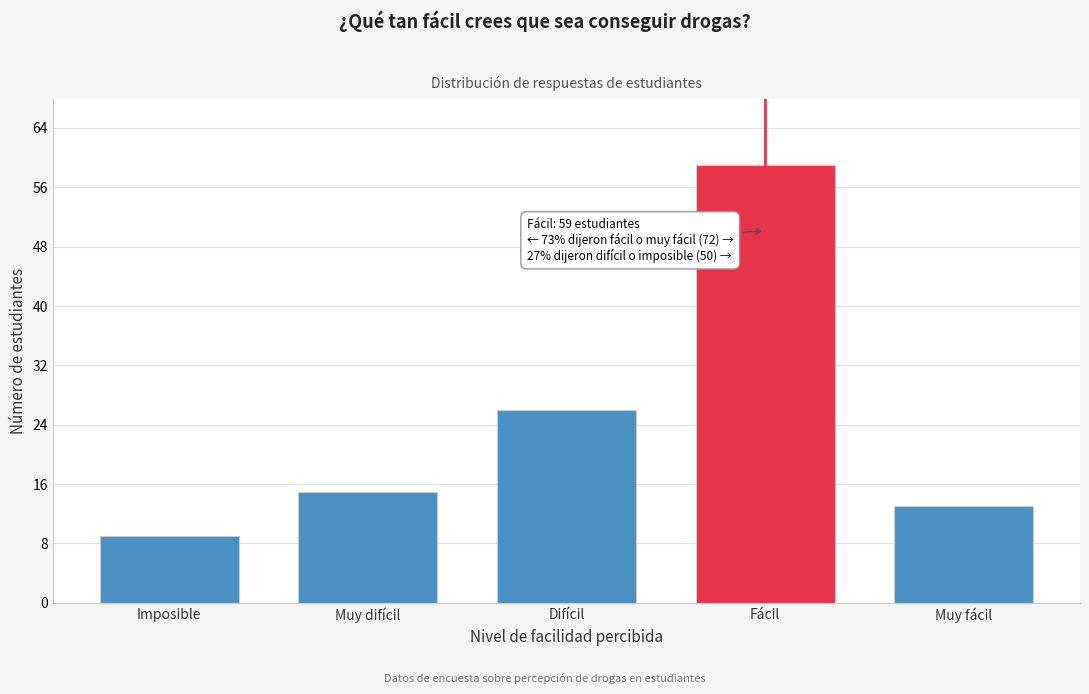

Reading right to left, transcribe all the data shown in this chart.

13	59	26	15	9